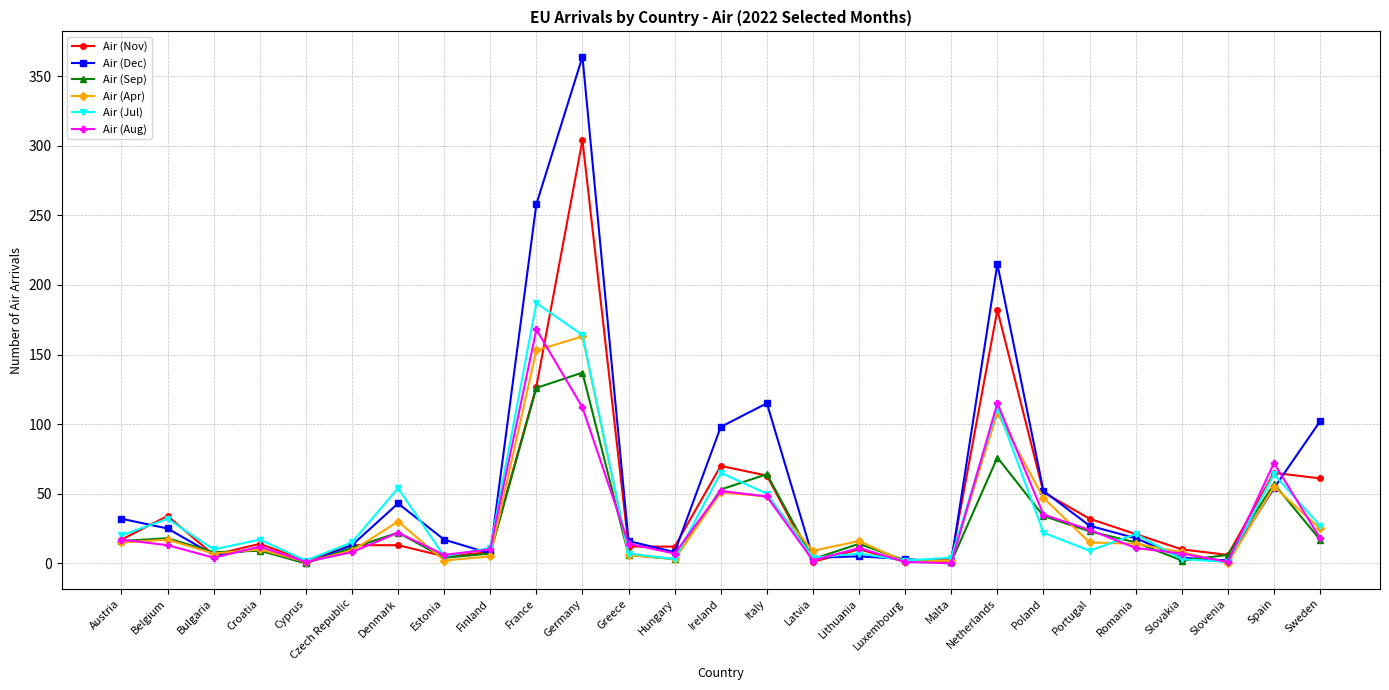

True or false: Air (Dec) has a value of 32 at Austria.

True